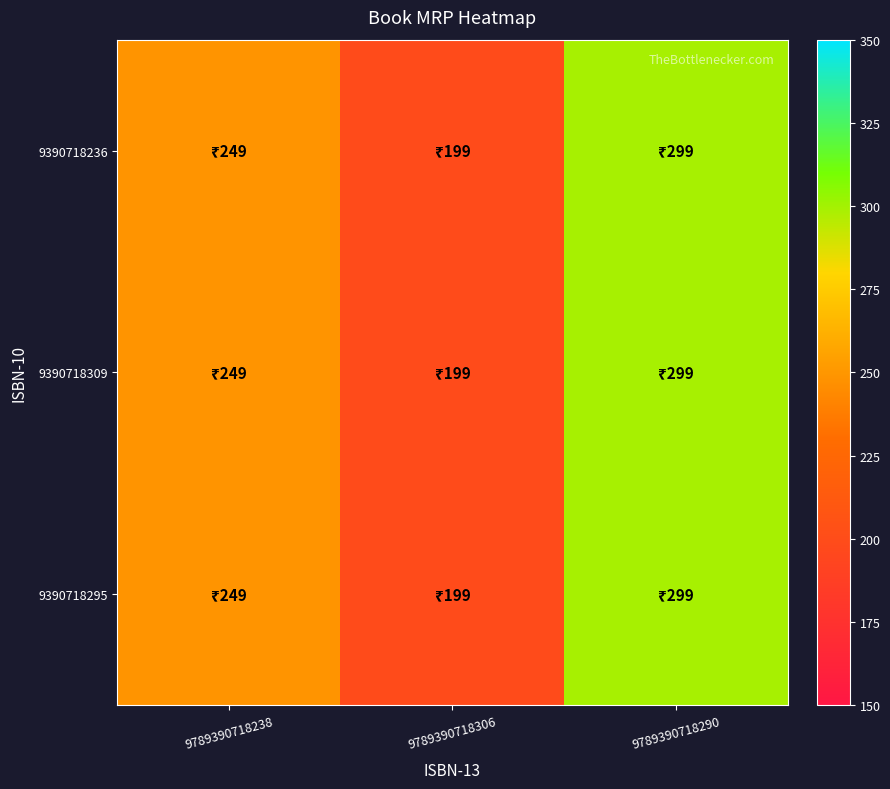

Reading right to left, transcribe all the data shown in this chart.

9390718236: 9789390718290=299	9789390718306=199	9789390718238=249
9390718309: 9789390718290=299	9789390718306=199	9789390718238=249
9390718295: 9789390718290=299	9789390718306=199	9789390718238=249